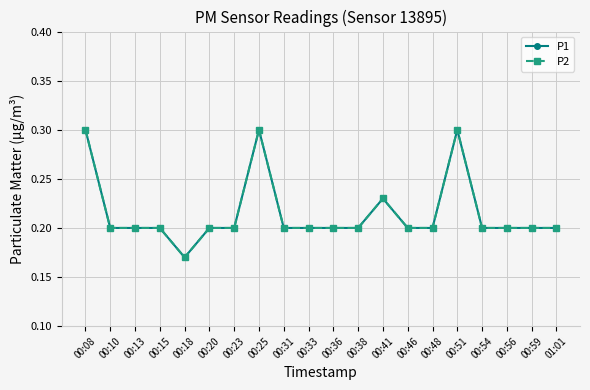

Is this an area chart (filled region under the line)?

No